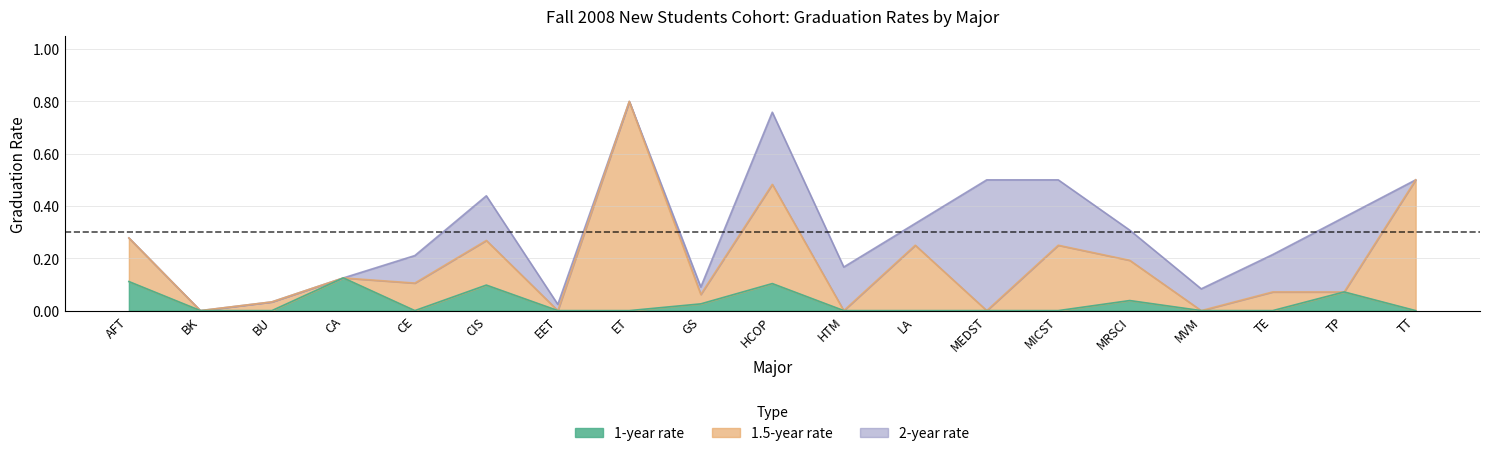

What position from the right is MRSCI?

5